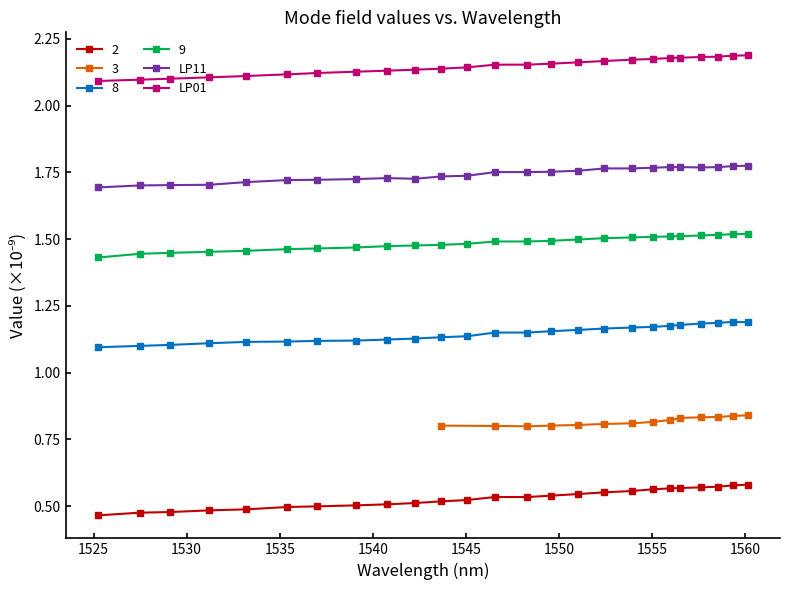

How many categories are shown in the chart?

25